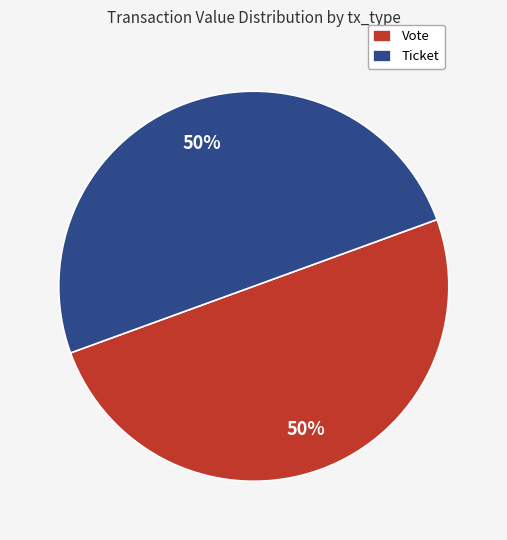

Is the sum of Ticket and Vote greater than half?

Yes